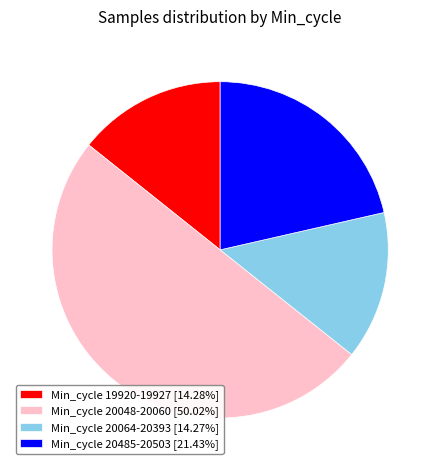

Does Min_cycle 19920-19927 [14.28%] represent more than half of the total?

No